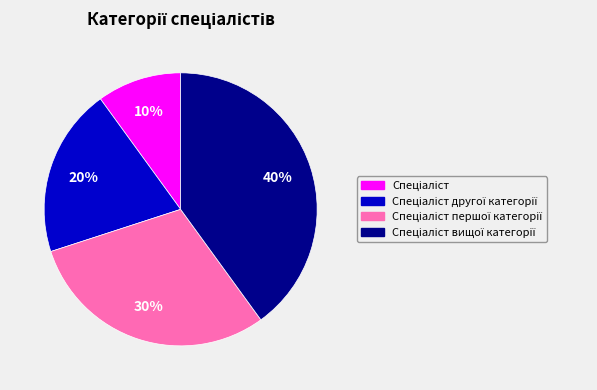

Does any single category account for the majority?

No